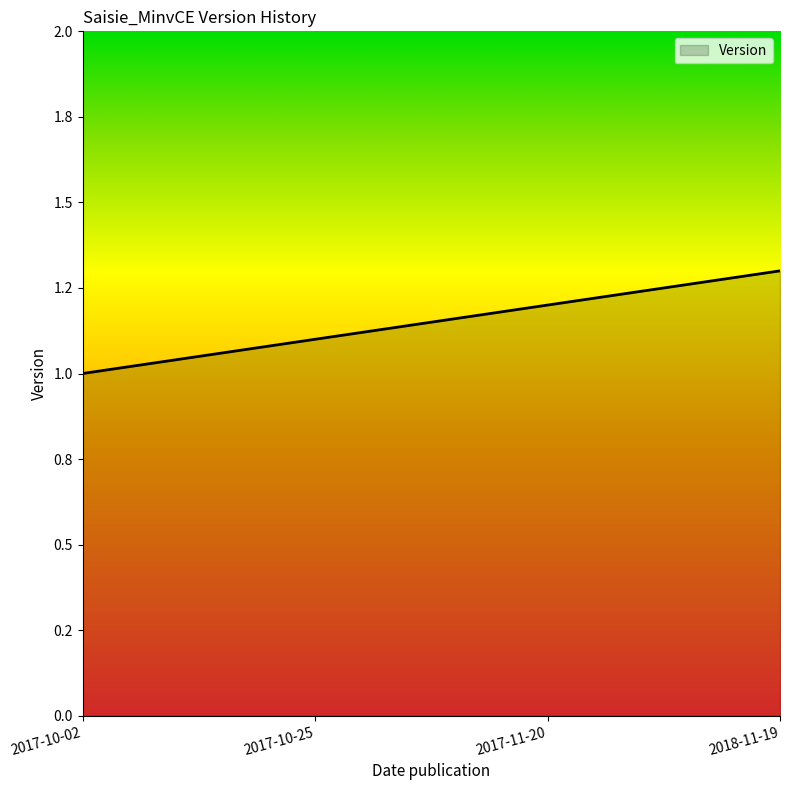

True or false: the data has more than 1 interior local peaks.

False